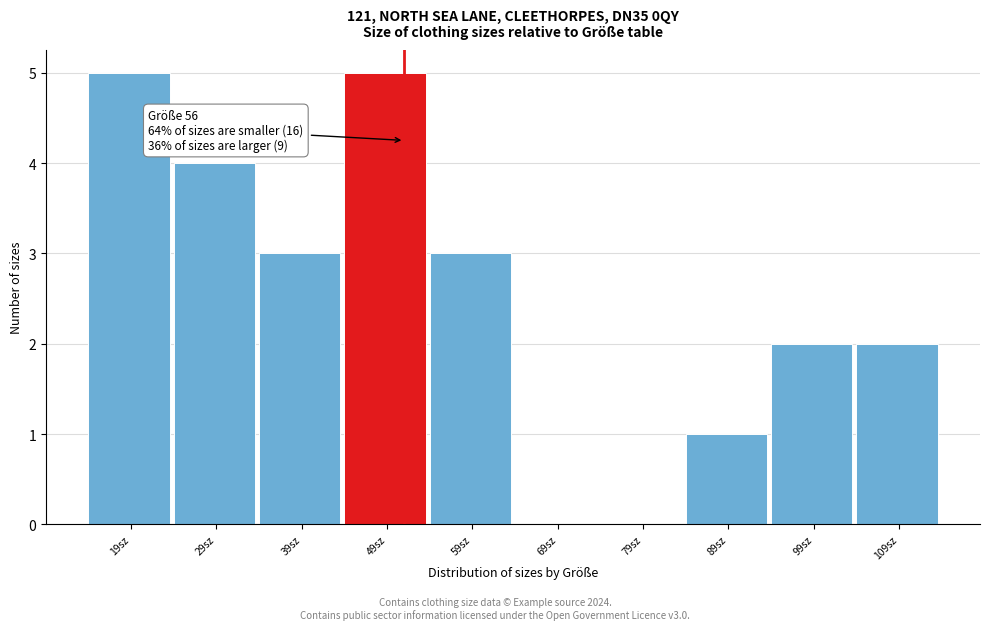

Reading left to right, list all the values displayed in this chart.

19sz=5	29sz=4	39sz=3	49sz=5	59sz=3	69sz=0	79sz=0	89sz=1	99sz=2	109sz=2